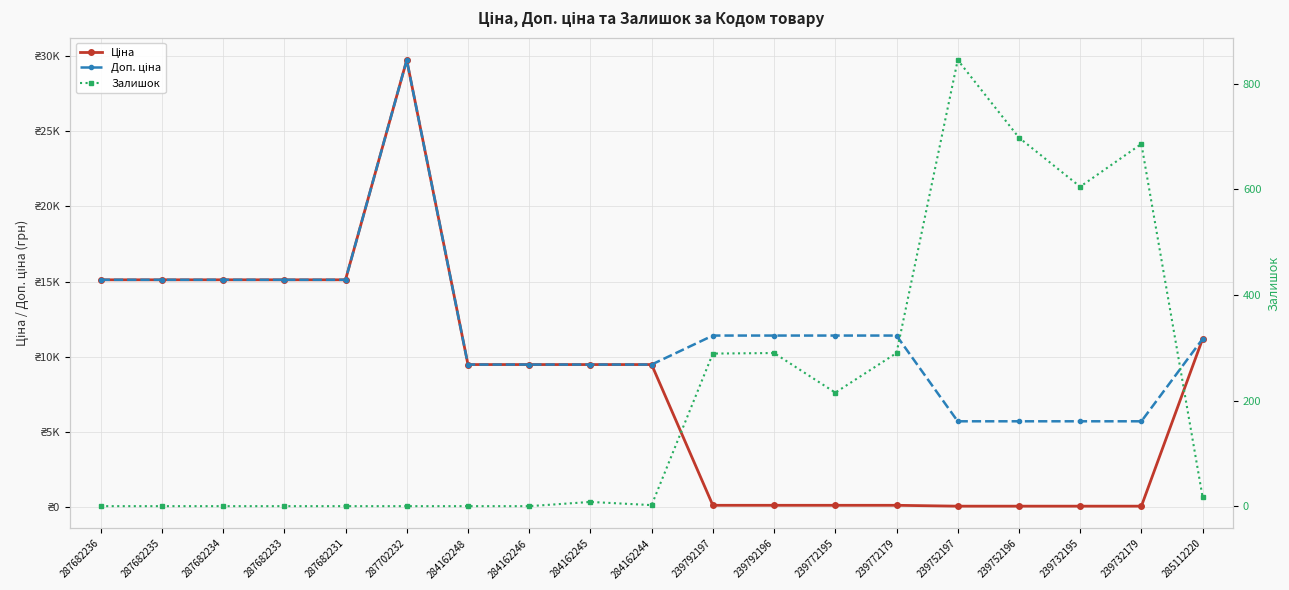

What position from the left is 287682234?

3